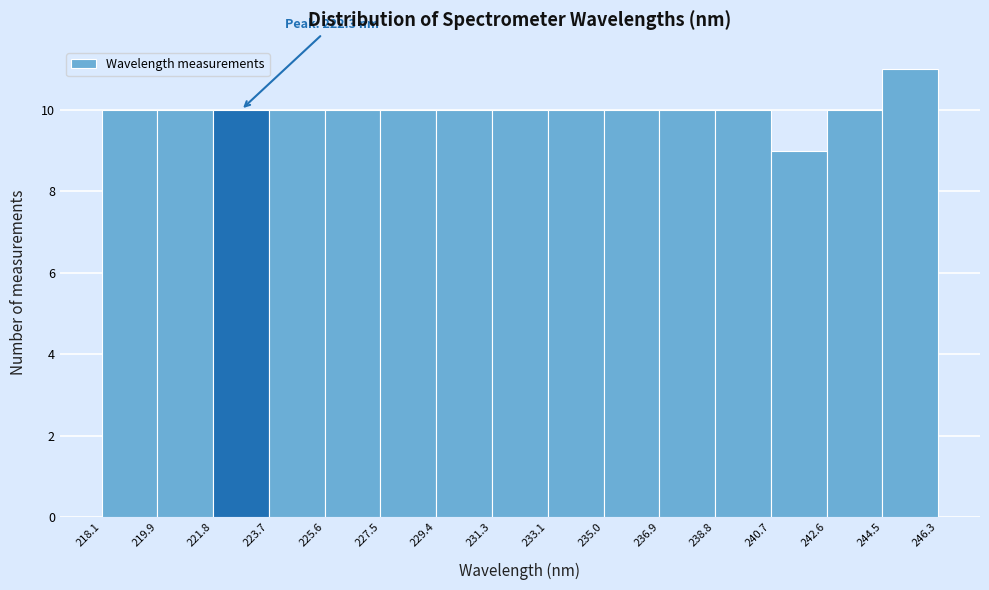

Which range on the x-axis has the tallest bar?

244.5 to 246.3